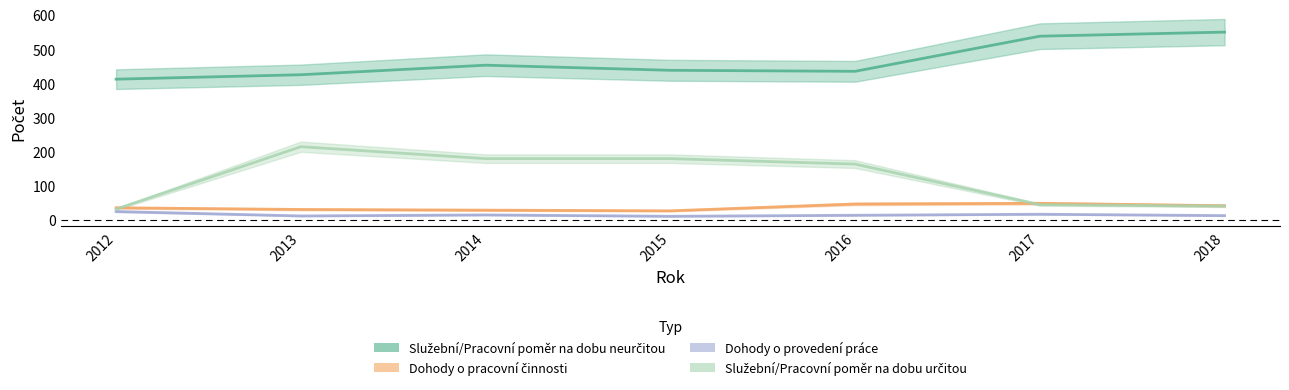

At which category is the sum across all series the highest?

2013